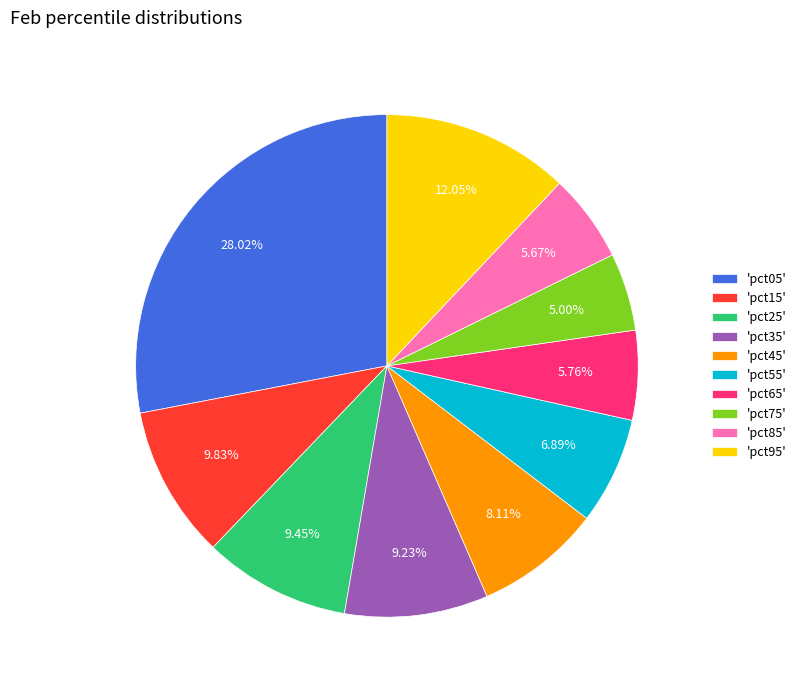

Between 'pct45' and 'pct25', which is larger?

'pct25'